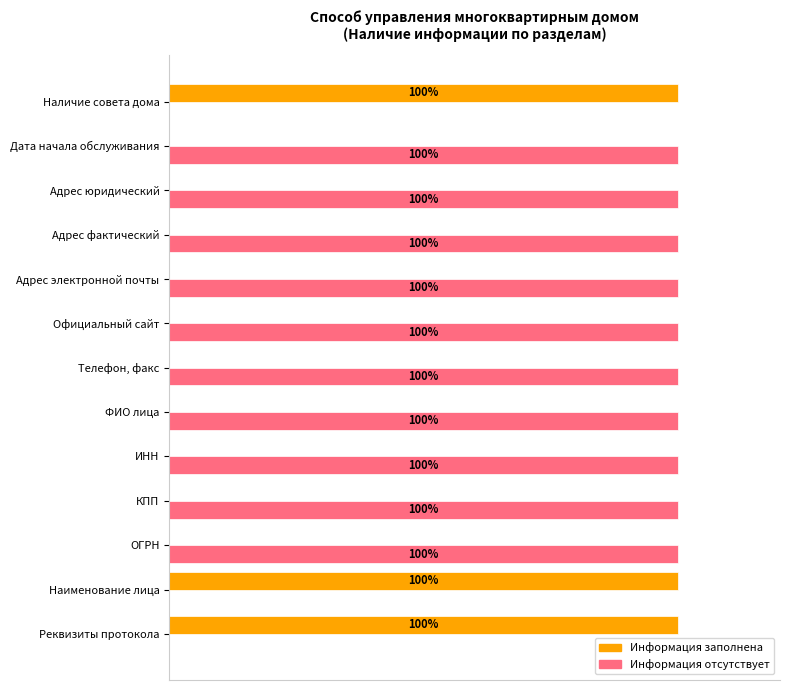

Which series has the largest total across all categories?

Информация отсутствует